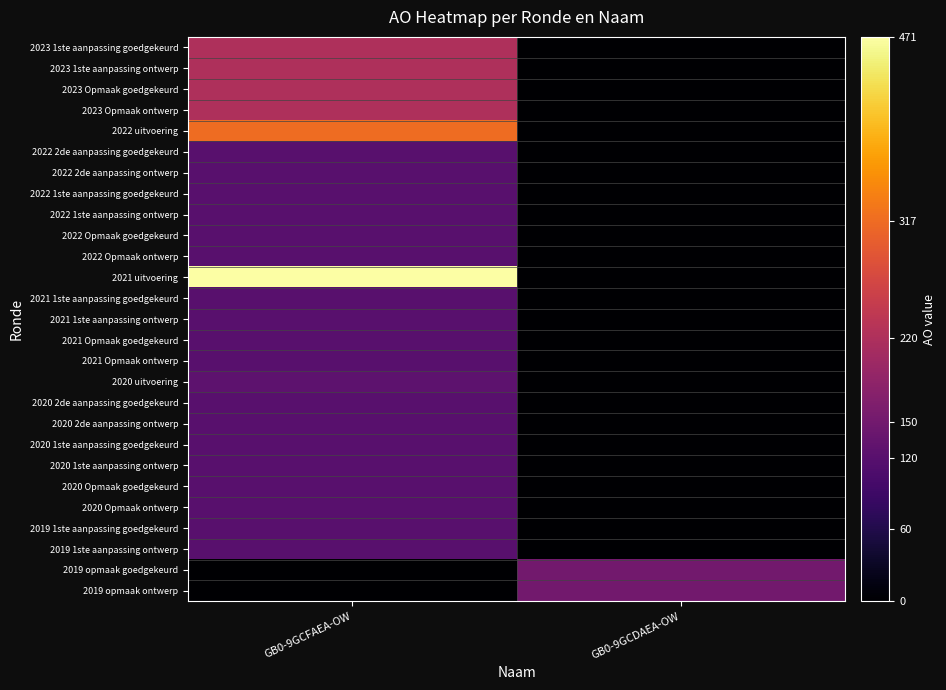

Reading right to left, what are all the values shown in this chart?

2023 1ste aanpassing goedgekeurd: GB0-9GCDAEA-OW=0	GB0-9GCFAEA-OW=220
2023 1ste aanpassing ontwerp: GB0-9GCDAEA-OW=0	GB0-9GCFAEA-OW=220
2023 Opmaak goedgekeurd: GB0-9GCDAEA-OW=0	GB0-9GCFAEA-OW=220
2023 Opmaak ontwerp: GB0-9GCDAEA-OW=0	GB0-9GCFAEA-OW=220
2022 uitvoering: GB0-9GCDAEA-OW=0	GB0-9GCFAEA-OW=317
2022 2de aanpassing goedgekeurd: GB0-9GCDAEA-OW=0	GB0-9GCFAEA-OW=120
2022 2de aanpassing ontwerp: GB0-9GCDAEA-OW=0	GB0-9GCFAEA-OW=120
2022 1ste aanpassing goedgekeurd: GB0-9GCDAEA-OW=0	GB0-9GCFAEA-OW=120
2022 1ste aanpassing ontwerp: GB0-9GCDAEA-OW=0	GB0-9GCFAEA-OW=120
2022 Opmaak goedgekeurd: GB0-9GCDAEA-OW=0	GB0-9GCFAEA-OW=120
2022 Opmaak ontwerp: GB0-9GCDAEA-OW=0	GB0-9GCFAEA-OW=120
2021 uitvoering: GB0-9GCDAEA-OW=0	GB0-9GCFAEA-OW=471
2021 1ste aanpassing goedgekeurd: GB0-9GCDAEA-OW=0	GB0-9GCFAEA-OW=120
2021 1ste aanpassing ontwerp: GB0-9GCDAEA-OW=0	GB0-9GCFAEA-OW=120
2021 Opmaak goedgekeurd: GB0-9GCDAEA-OW=0	GB0-9GCFAEA-OW=120
2021 Opmaak ontwerp: GB0-9GCDAEA-OW=0	GB0-9GCFAEA-OW=120
2020 uitvoering: GB0-9GCDAEA-OW=0	GB0-9GCFAEA-OW=126
2020 2de aanpassing goedgekeurd: GB0-9GCDAEA-OW=0	GB0-9GCFAEA-OW=120
2020 2de aanpassing ontwerp: GB0-9GCDAEA-OW=0	GB0-9GCFAEA-OW=120
2020 1ste aanpassing goedgekeurd: GB0-9GCDAEA-OW=0	GB0-9GCFAEA-OW=120
2020 1ste aanpassing ontwerp: GB0-9GCDAEA-OW=0	GB0-9GCFAEA-OW=120
2020 Opmaak goedgekeurd: GB0-9GCDAEA-OW=0	GB0-9GCFAEA-OW=120
2020 Opmaak ontwerp: GB0-9GCDAEA-OW=0	GB0-9GCFAEA-OW=120
2019 1ste aanpassing goedgekeurd: GB0-9GCDAEA-OW=0	GB0-9GCFAEA-OW=120
2019 1ste aanpassing ontwerp: GB0-9GCDAEA-OW=0	GB0-9GCFAEA-OW=120
2019 opmaak goedgekeurd: GB0-9GCDAEA-OW=150	GB0-9GCFAEA-OW=0
2019 opmaak ontwerp: GB0-9GCDAEA-OW=150	GB0-9GCFAEA-OW=0